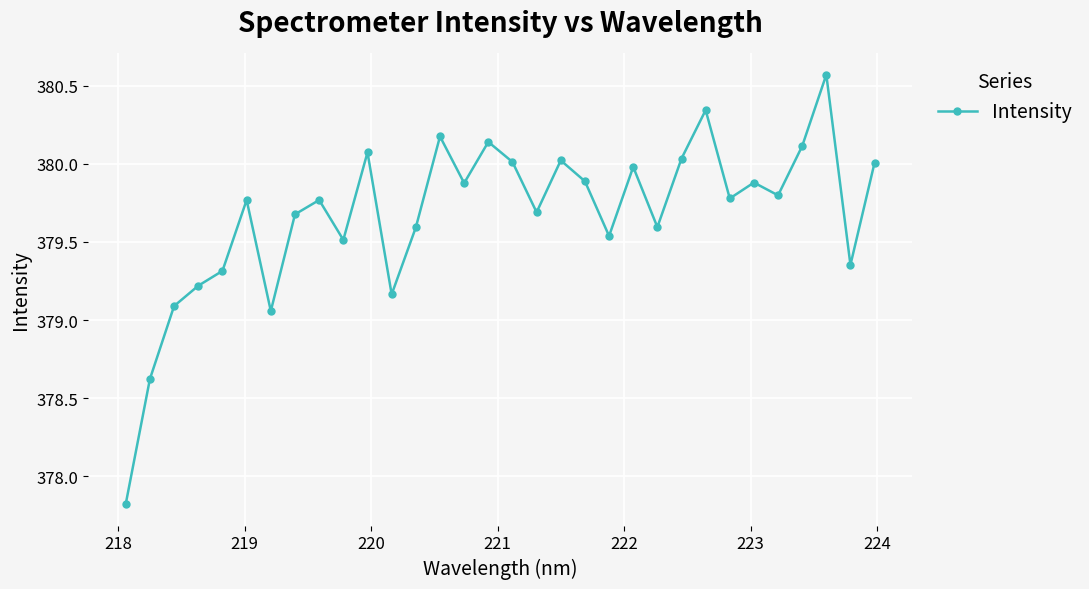

What is the average value?

379.7